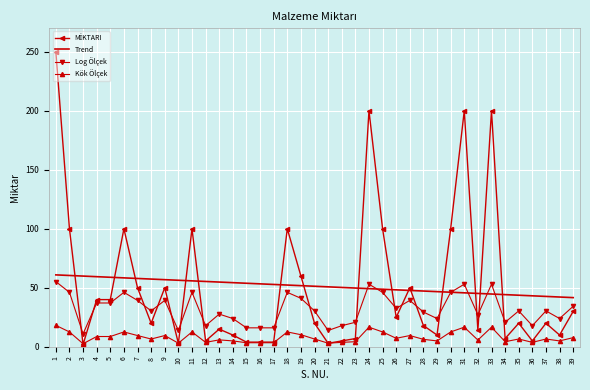

Is it true that Trend equals 25.6 at 24?

False